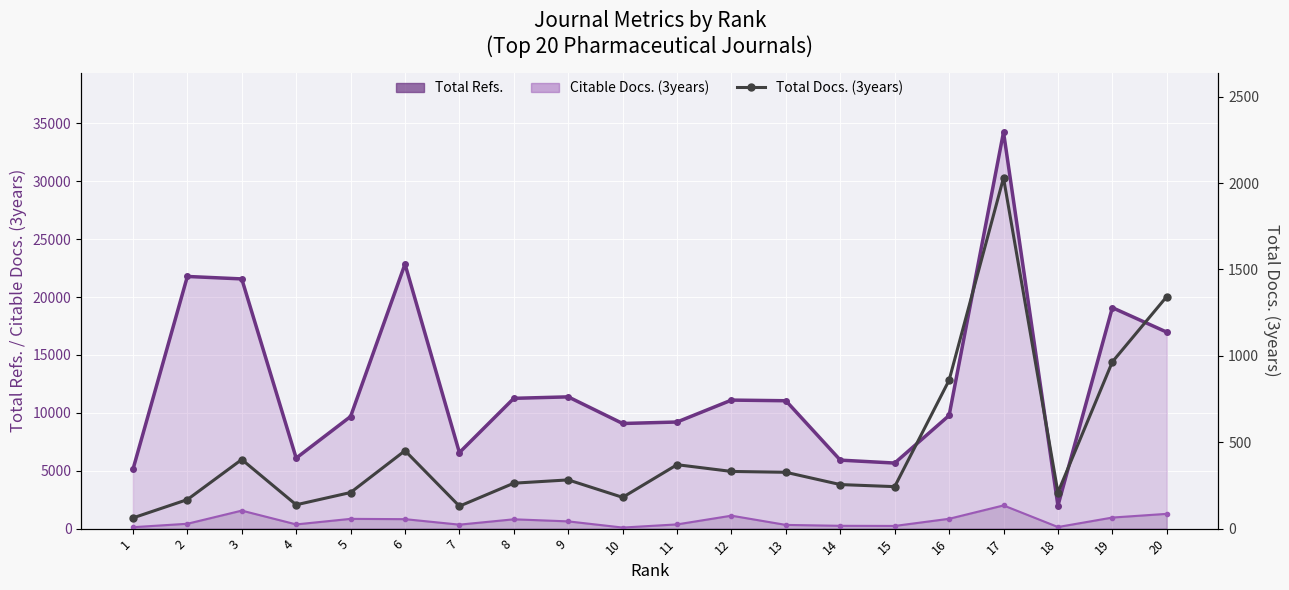

List the labels in order of value, largest first.

17, 20, 19, 16, 6, 3, 11, 12, 13, 9, 8, 14, 15, 5, 18, 10, 2, 4, 7, 1